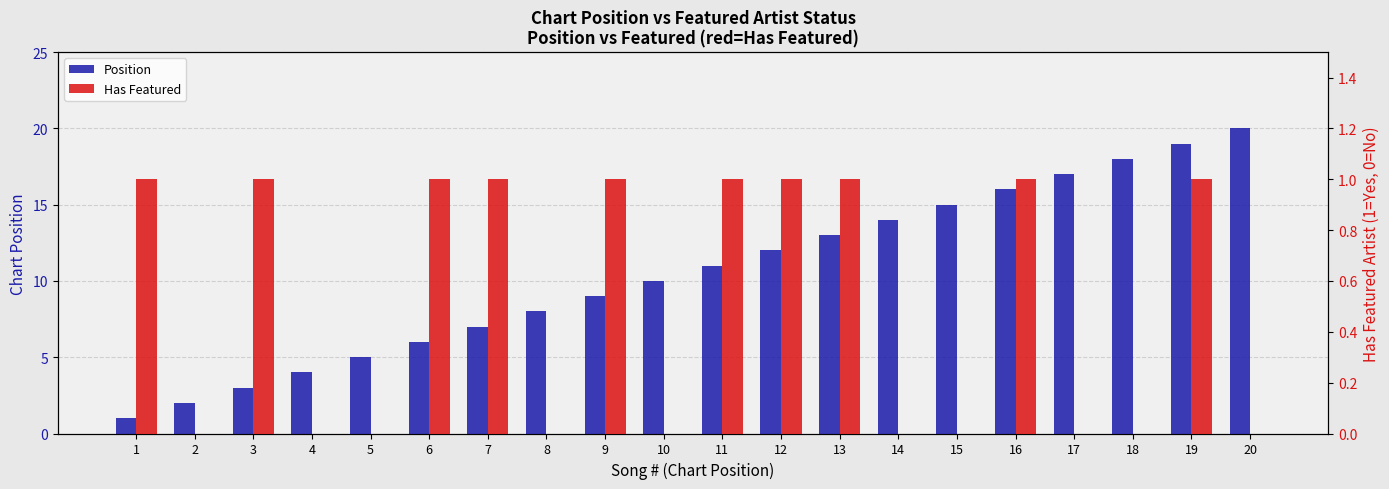

What is the difference between the second highest and second lowest values in the Position series?

17